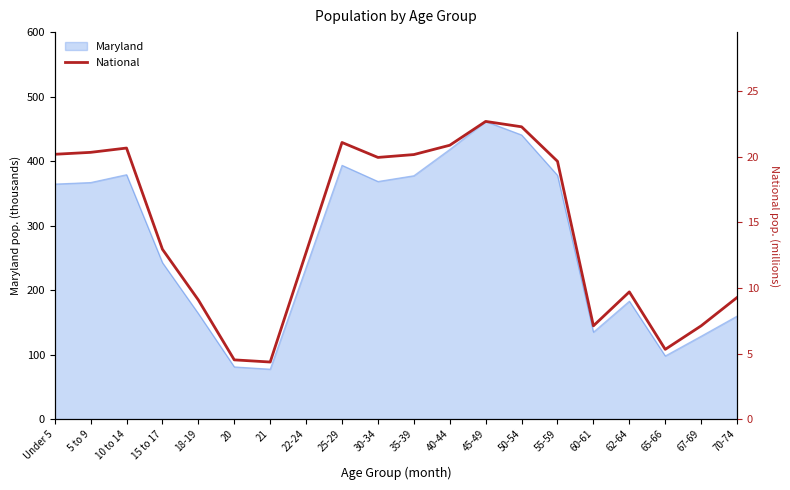

Which label corresponds to the smallest value in the chart?

21